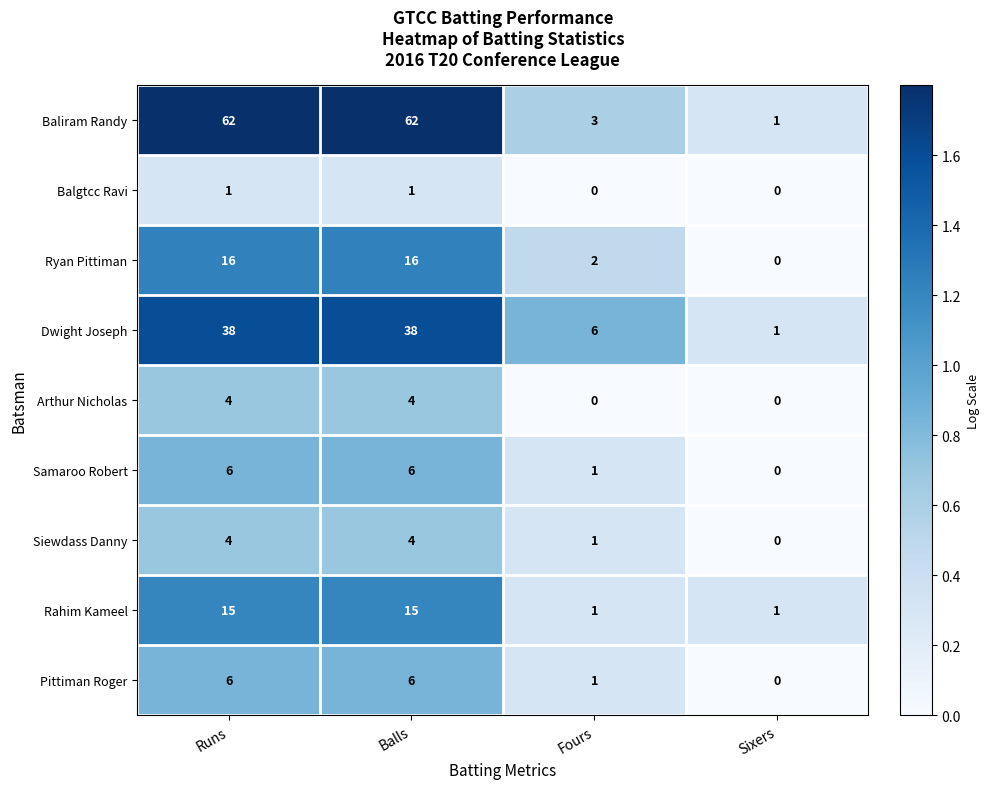

Which series has the largest range (max minus min)?

Baliram Randy